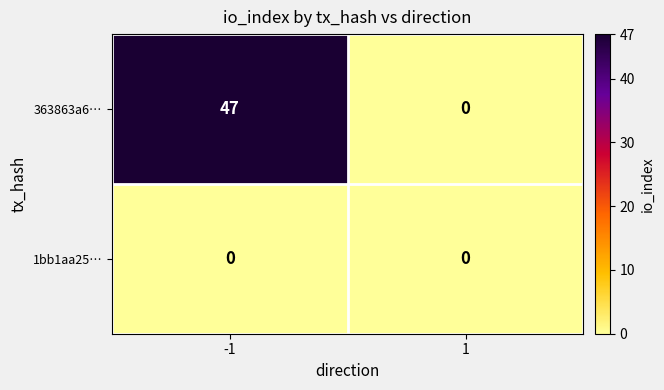

Which series has the largest total across all categories?

363863a6…